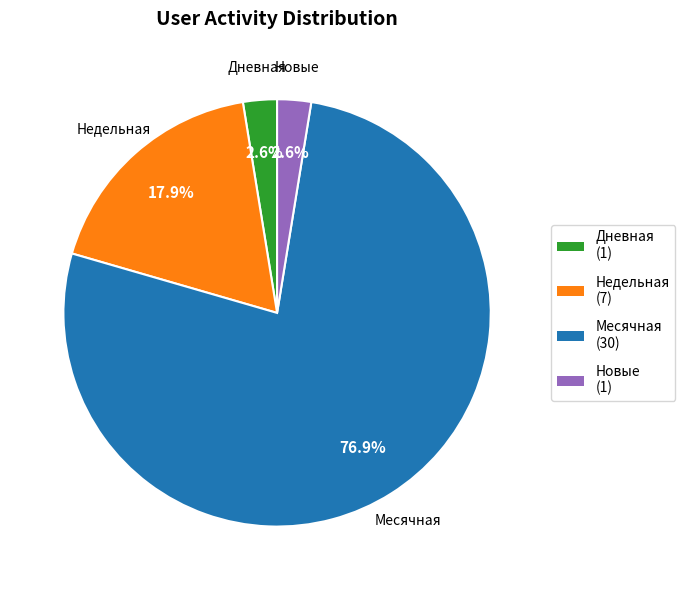

What portion of the pie excludes Недельная?

82.1%